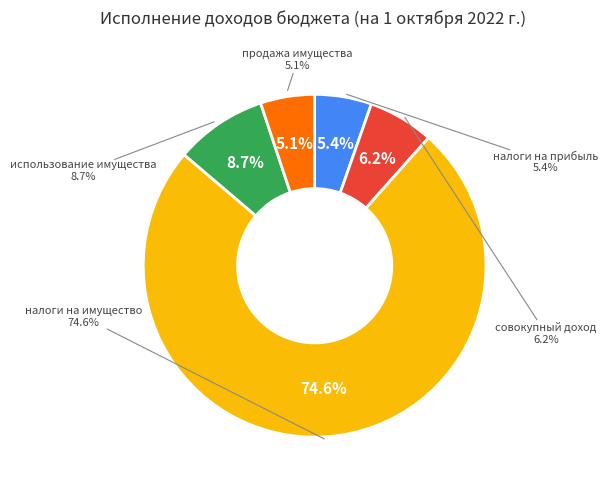

Count the number of slices in the pie.

5